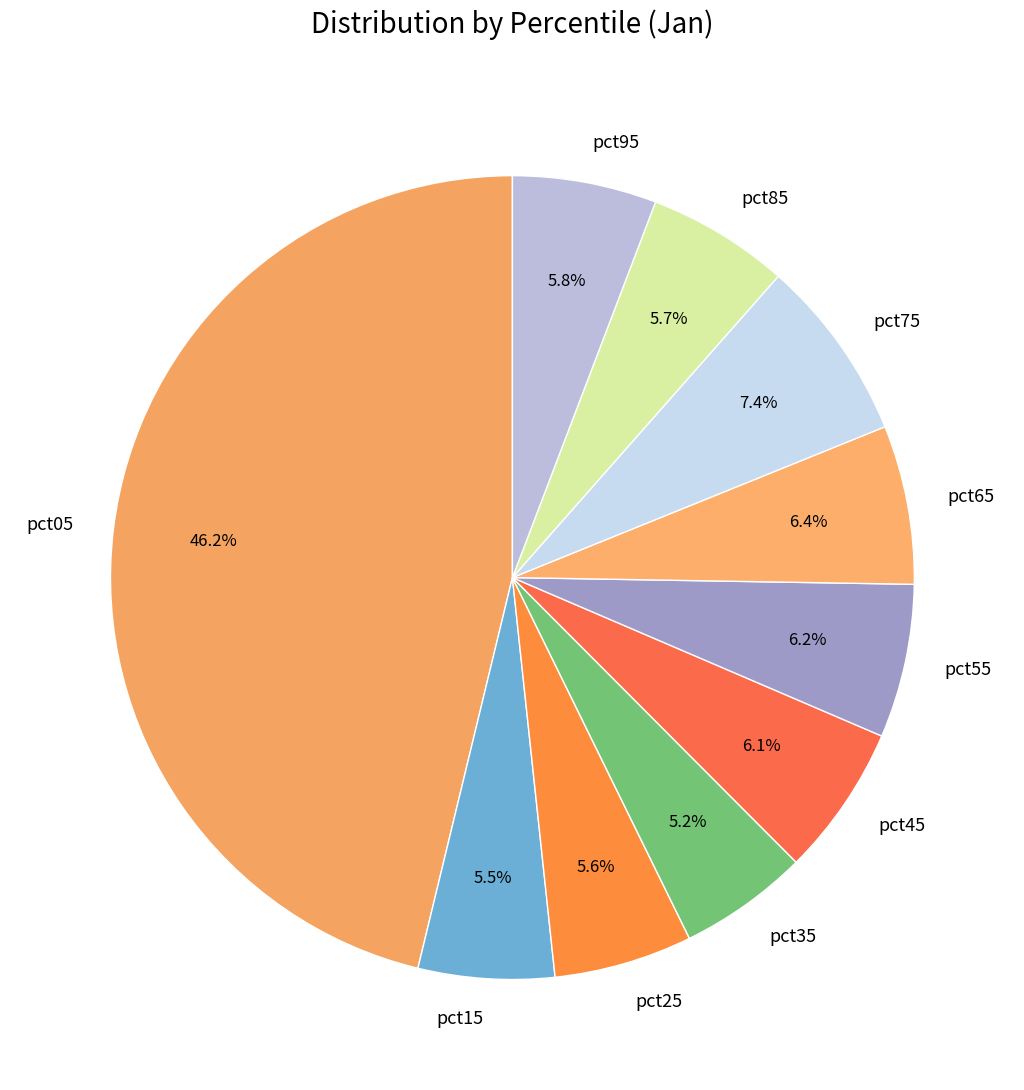

The pct05 slice represents 46% of the pie. True or false?

True